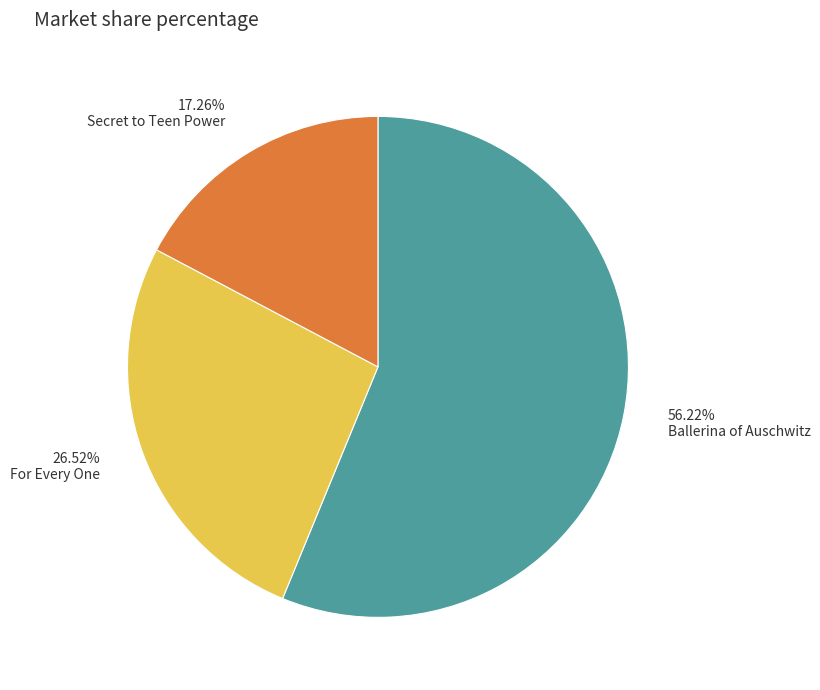

What percentage is the Ballerina of Auschwitz slice, to the nearest percent?

56%